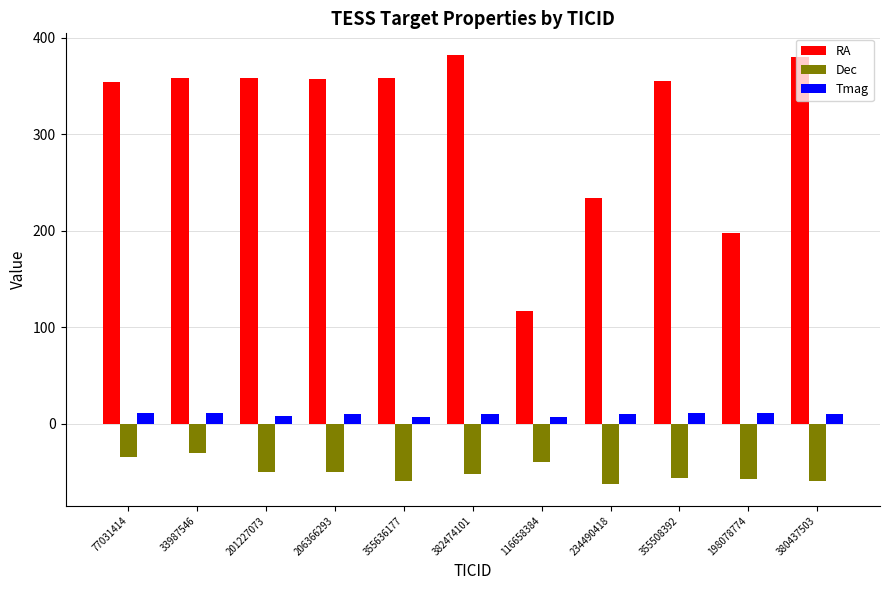

How many bars are there in each group?

3